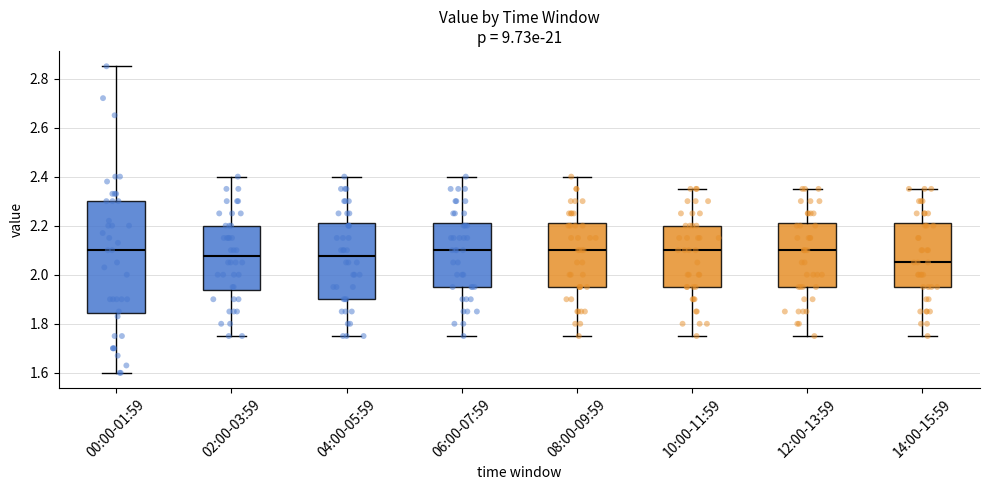

Reading left to right, transcribe this box plot: for each box, give where its median line is, the range the box spans, and where its two whiskers end, as read against the y-axis. The values are not printed on the chart, so give them approximately, as read against the axis.

00:00-01:59: median 2.10, box 1.84 to 2.30, whiskers 1.60 to 2.86
02:00-03:59: median 2.08, box 1.94 to 2.20, whiskers 1.76 to 2.40
04:00-05:59: median 2.08, box 1.90 to 2.22, whiskers 1.76 to 2.40
06:00-07:59: median 2.10, box 1.96 to 2.22, whiskers 1.76 to 2.40
08:00-09:59: median 2.10, box 1.96 to 2.22, whiskers 1.76 to 2.40
10:00-11:59: median 2.10, box 1.96 to 2.20, whiskers 1.76 to 2.36
12:00-13:59: median 2.10, box 1.96 to 2.22, whiskers 1.76 to 2.36
14:00-15:59: median 2.06, box 1.96 to 2.22, whiskers 1.76 to 2.36